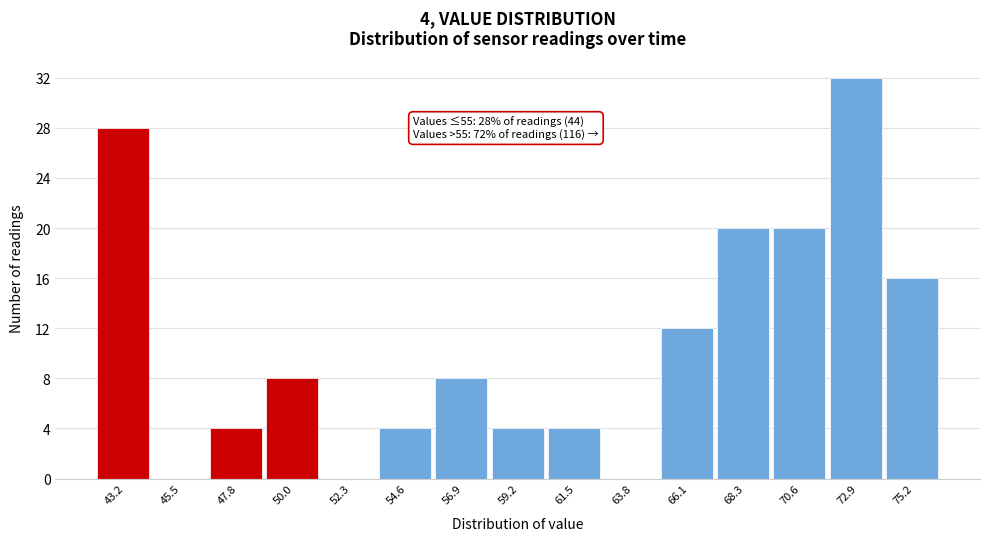

Reading left to right, transcribe all the data shown in this chart.

43.2=28	45.5=0	47.8=4	50.0=8	52.3=0	54.6=4	56.9=8	59.2=4	61.5=4	63.8=0	66.1=12	68.3=20	70.6=20	72.9=32	75.2=16